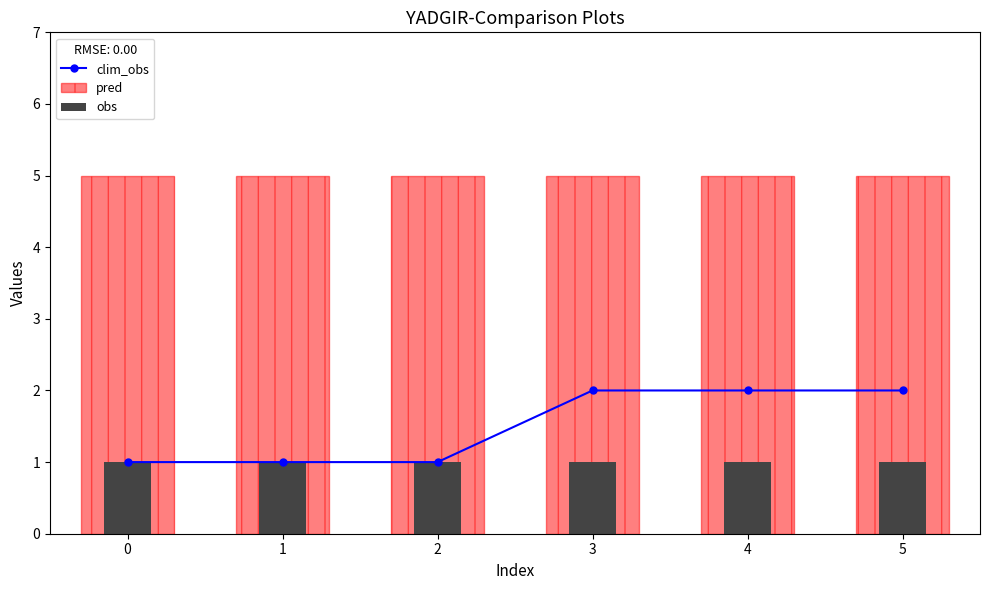

What is the maximum value for pred?

5